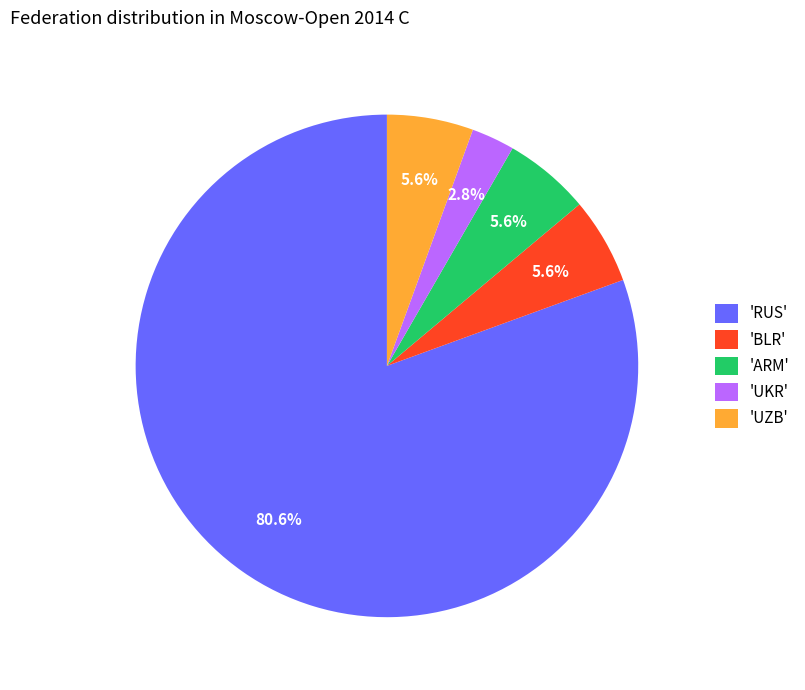

What portion of the pie excludes 'UKR'?

97.2%